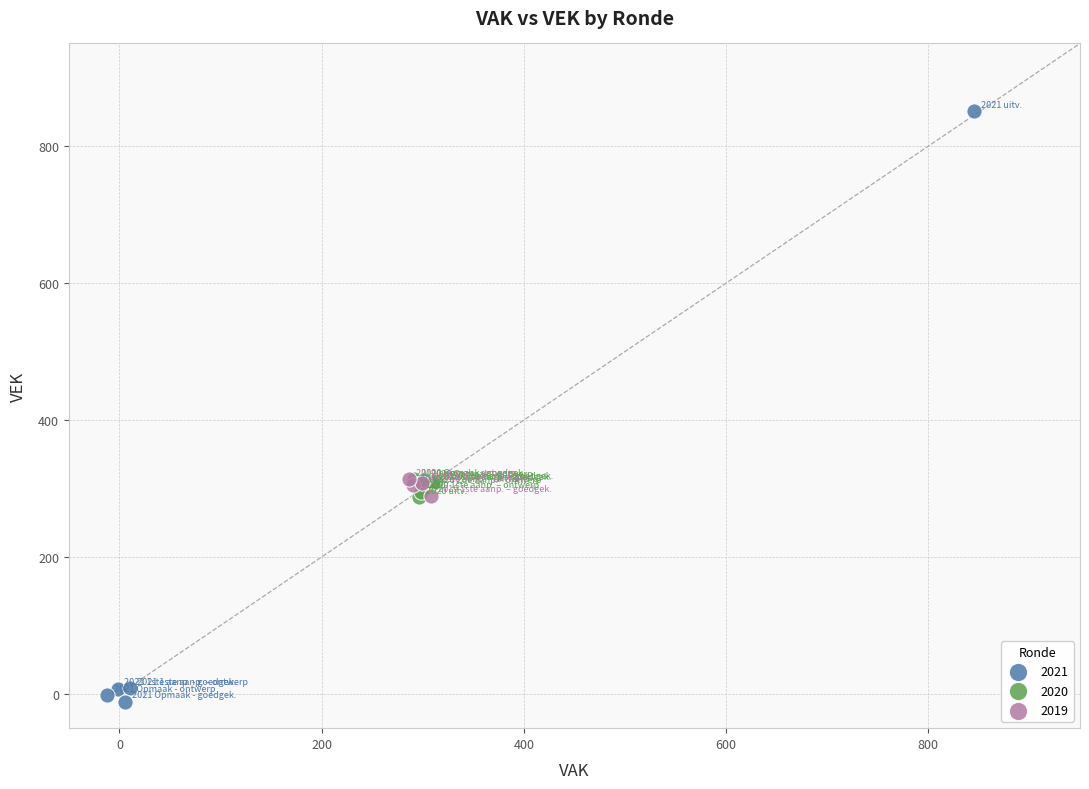

Which series reaches the minimum Y coordinate?

2021